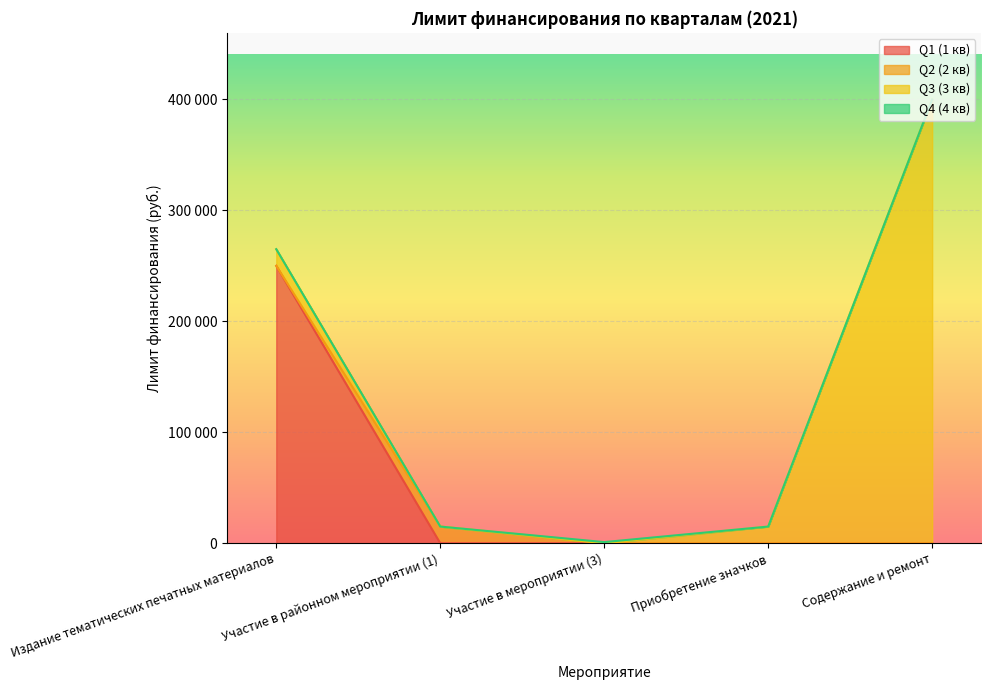

Which has a higher value, Содержание и ремонт or Приобретение значков?

Содержание и ремонт